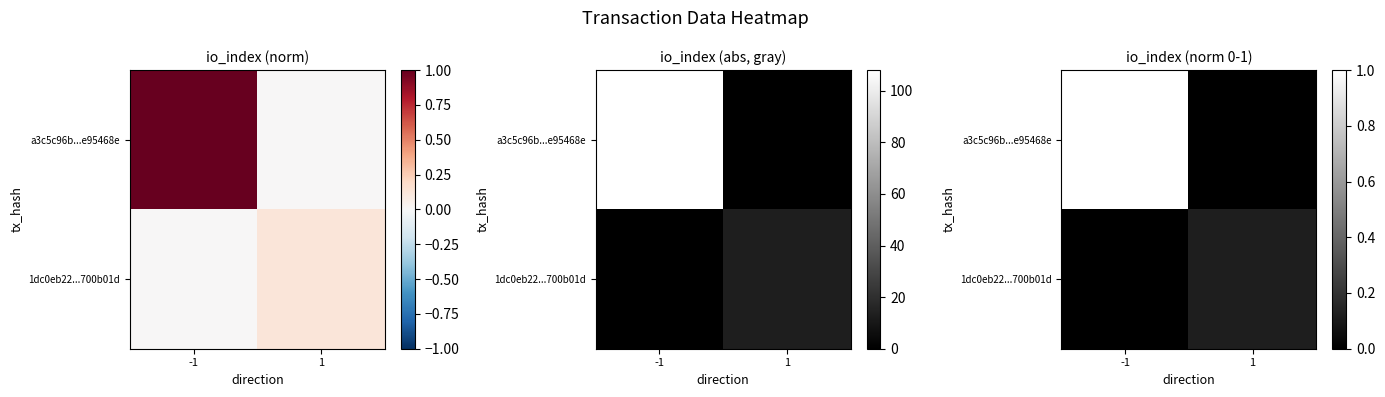

What is the difference between the maximum and minimum values in the 1dc0eb22...700b01d series?

0.1